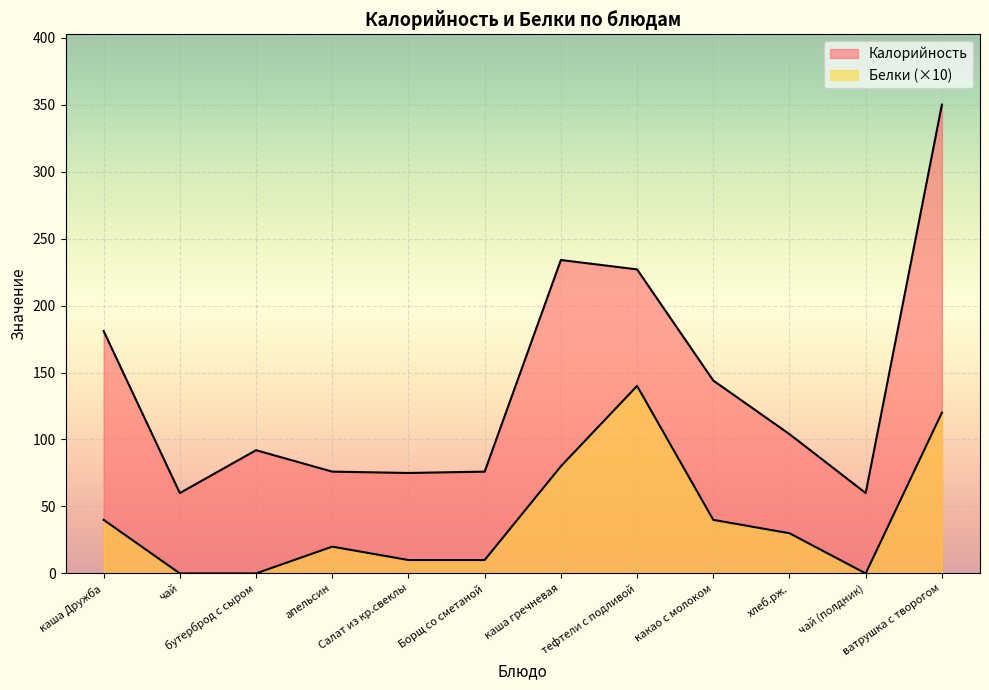

The Калорийность series shows 85 at какао с молоком. True or false?

False